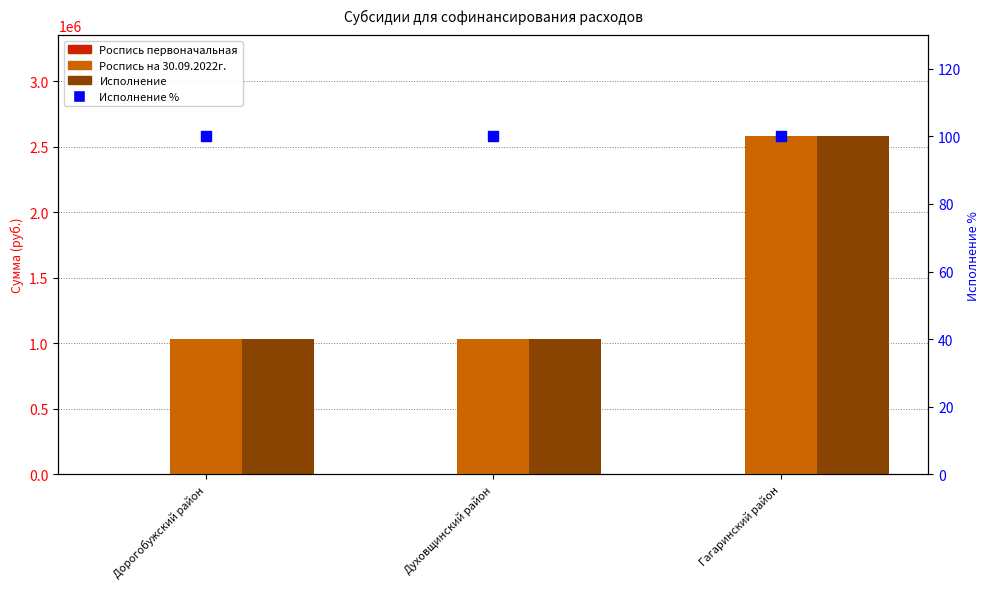

Which series reaches the minimum Y coordinate?

Роспись первоначальная